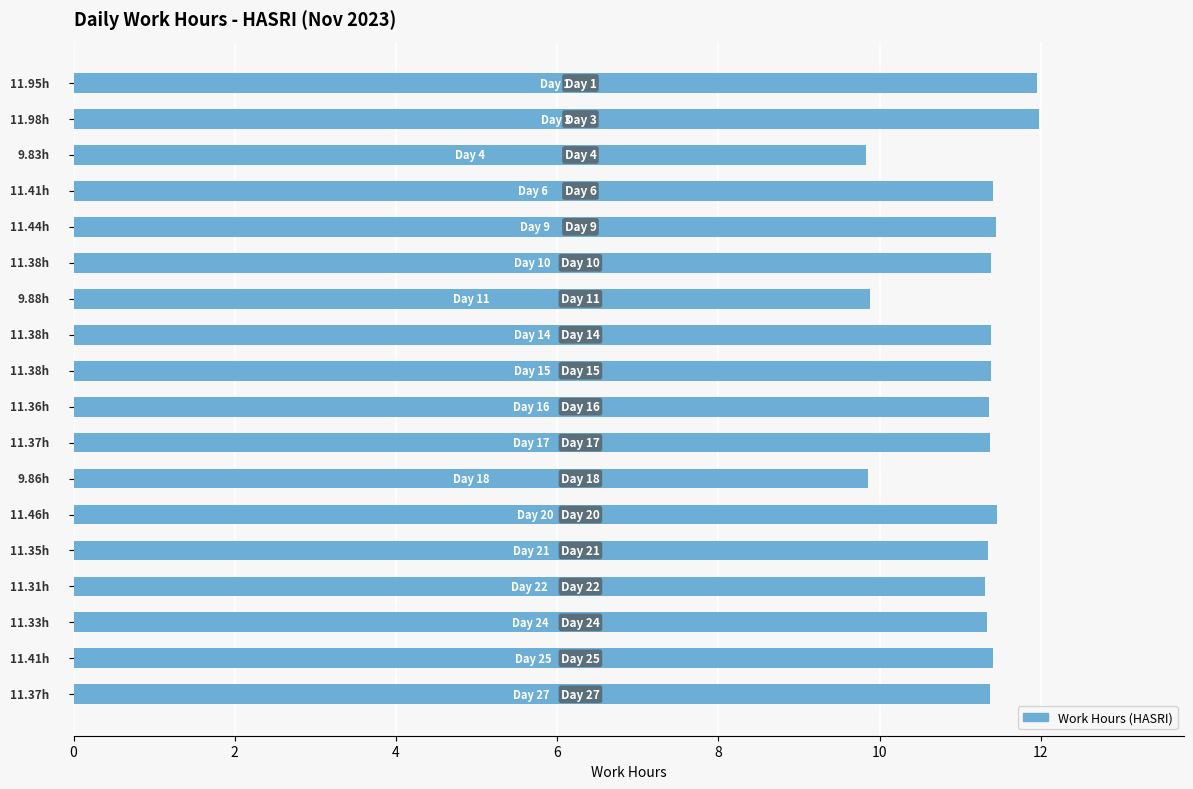

What is the average value?

11.2